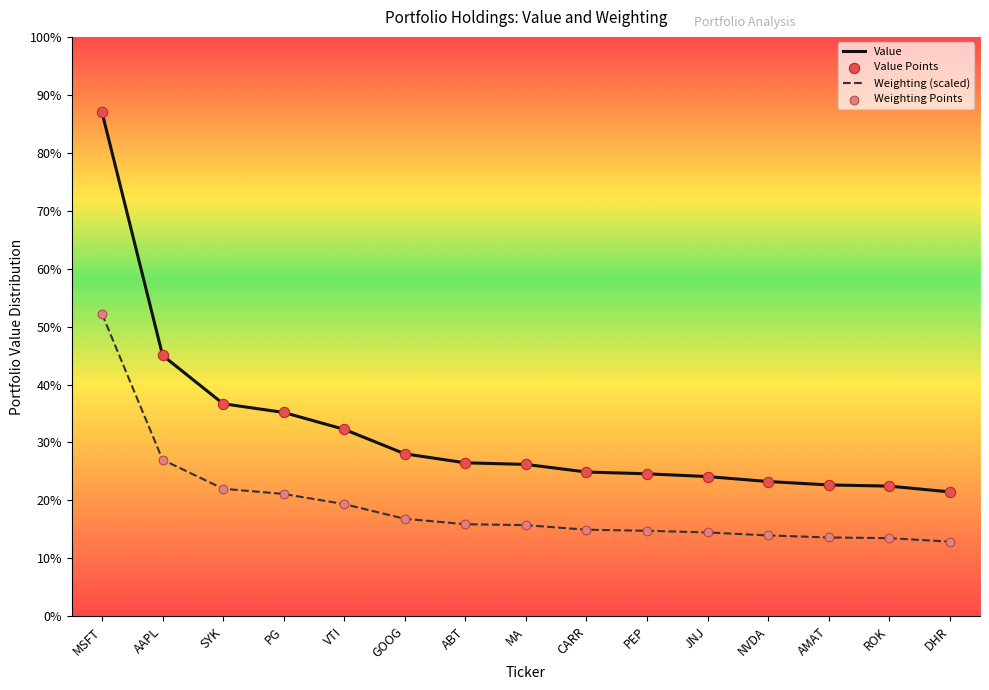

Which series has the largest total across all categories?

Value